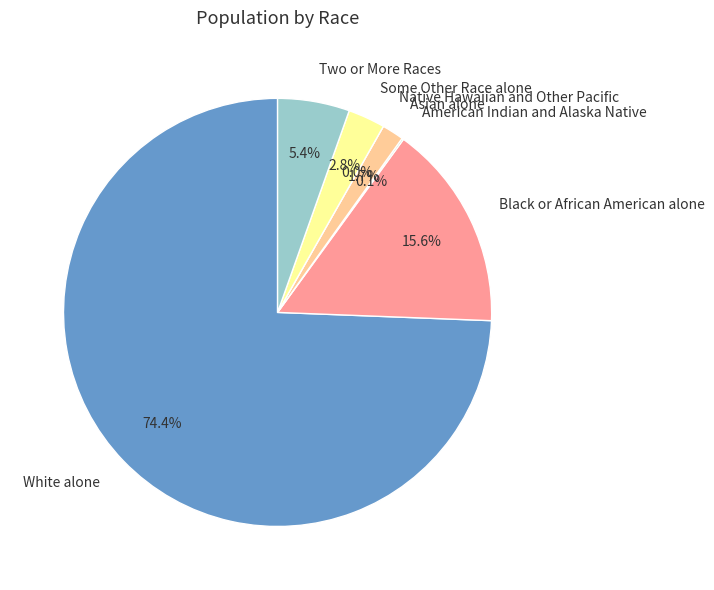

To the nearest percent, what is the combined percentage of Some Other Race alone and Native Hawaiian and Other Pacific?

3%